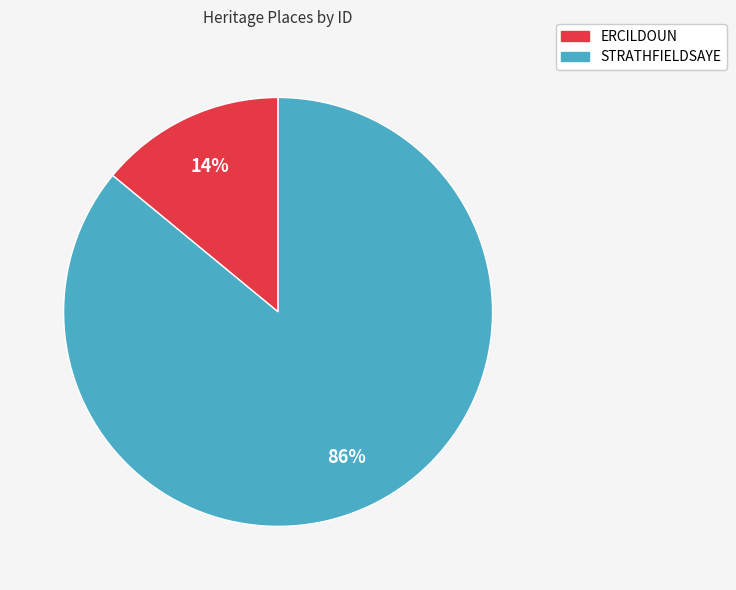

To the nearest percent, what is the difference between the ERCILDOUN and STRATHFIELDSAYE slice percentages?

72%